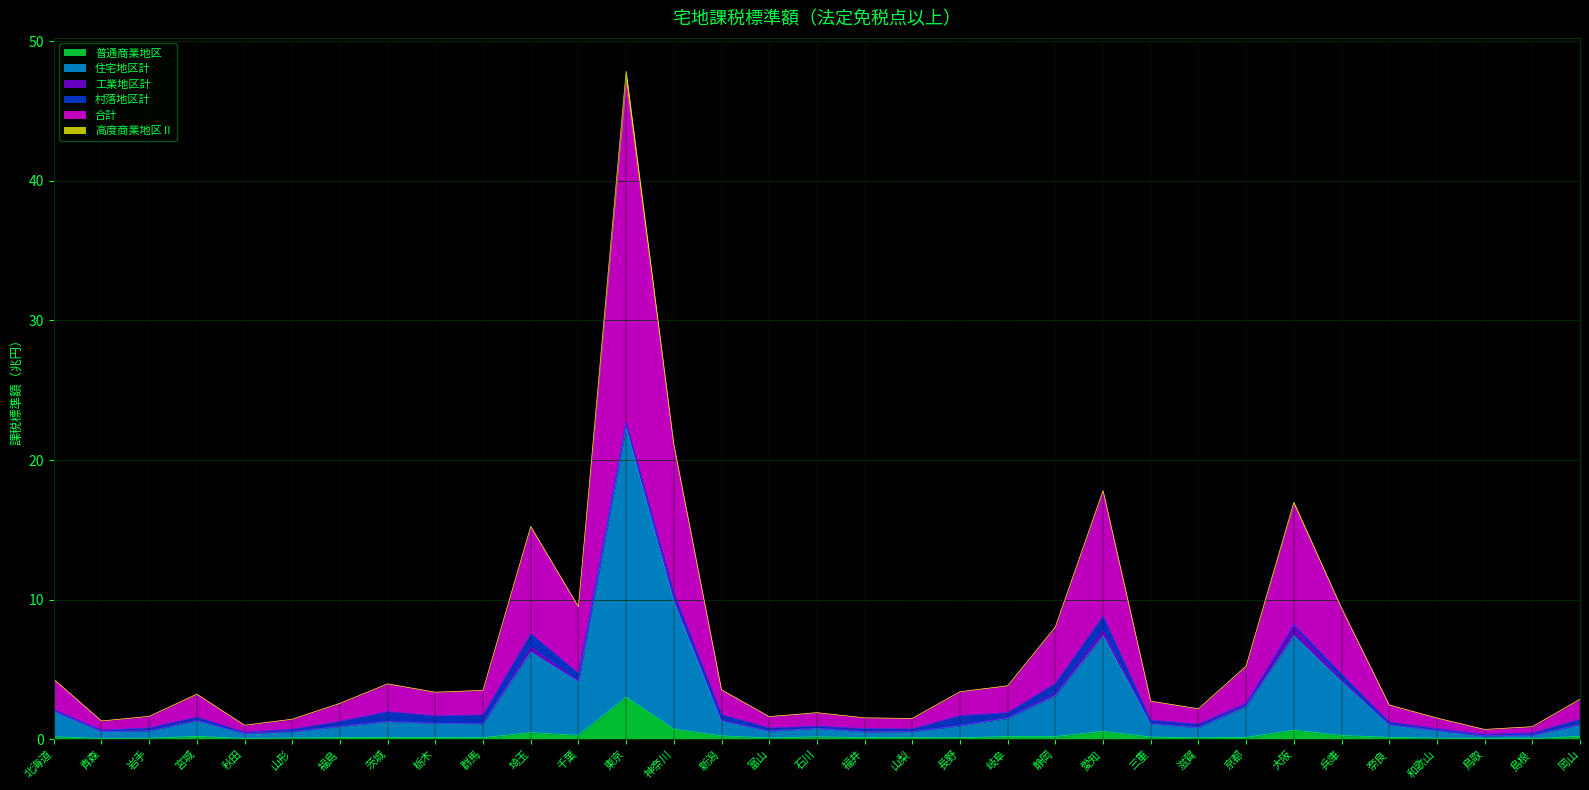

Is the value of 普通商業地区 at 秋田 greater than the value of 住宅地区計 at 静岡?

No